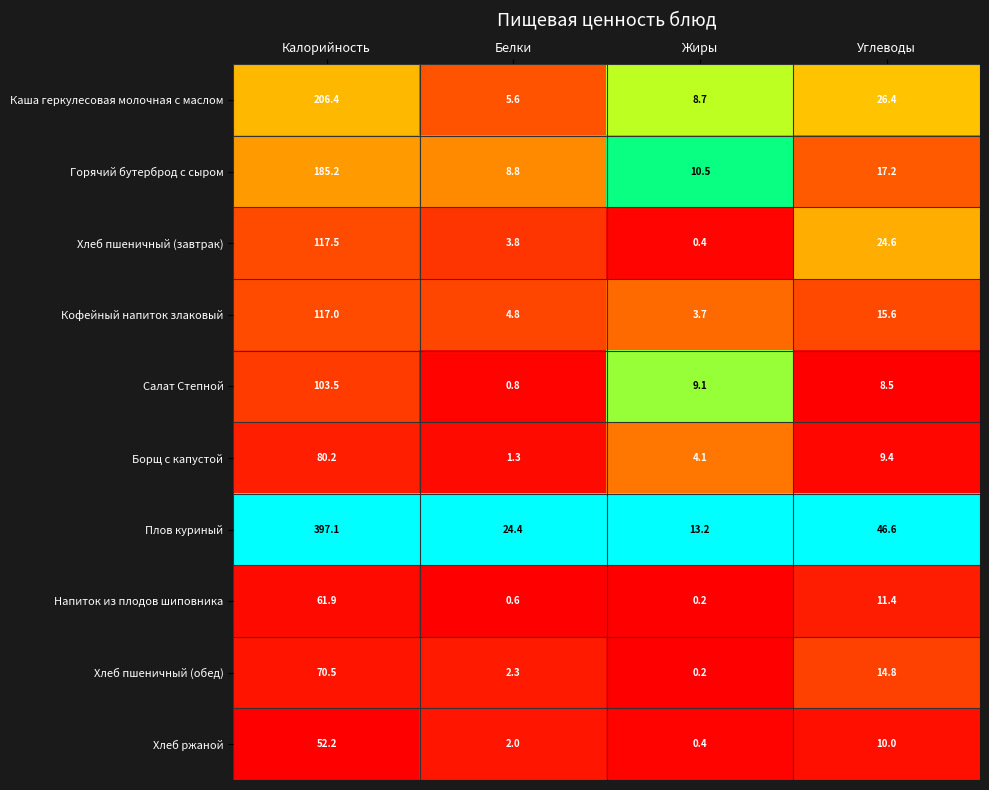

The value of Хлеб пшеничный (обед) at Белки is 2.3. True or false?

True